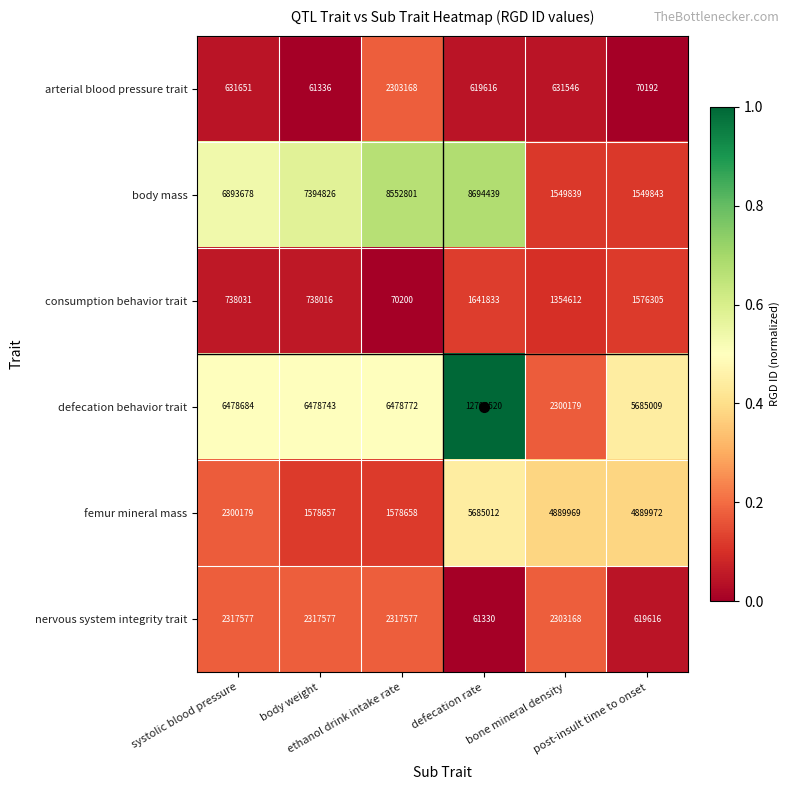

At how many categories does at least one series exceed 5947200?

4